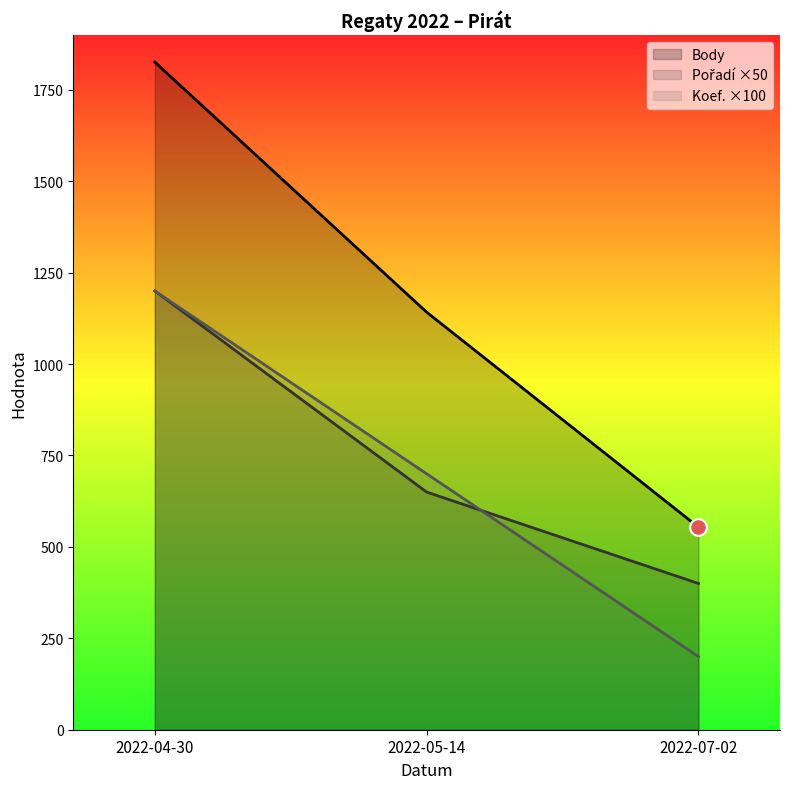

What is the greatest value displayed?

1826